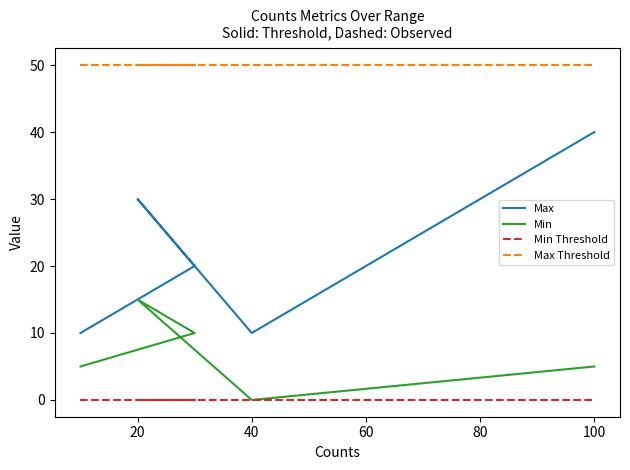

How many data points in Min are less than 5?

1